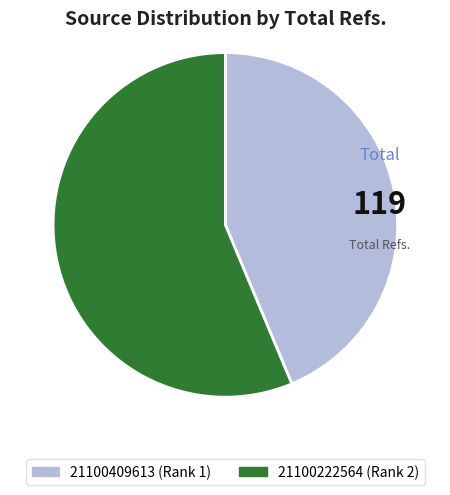

Which slice represents more than half of the pie?

21100222564